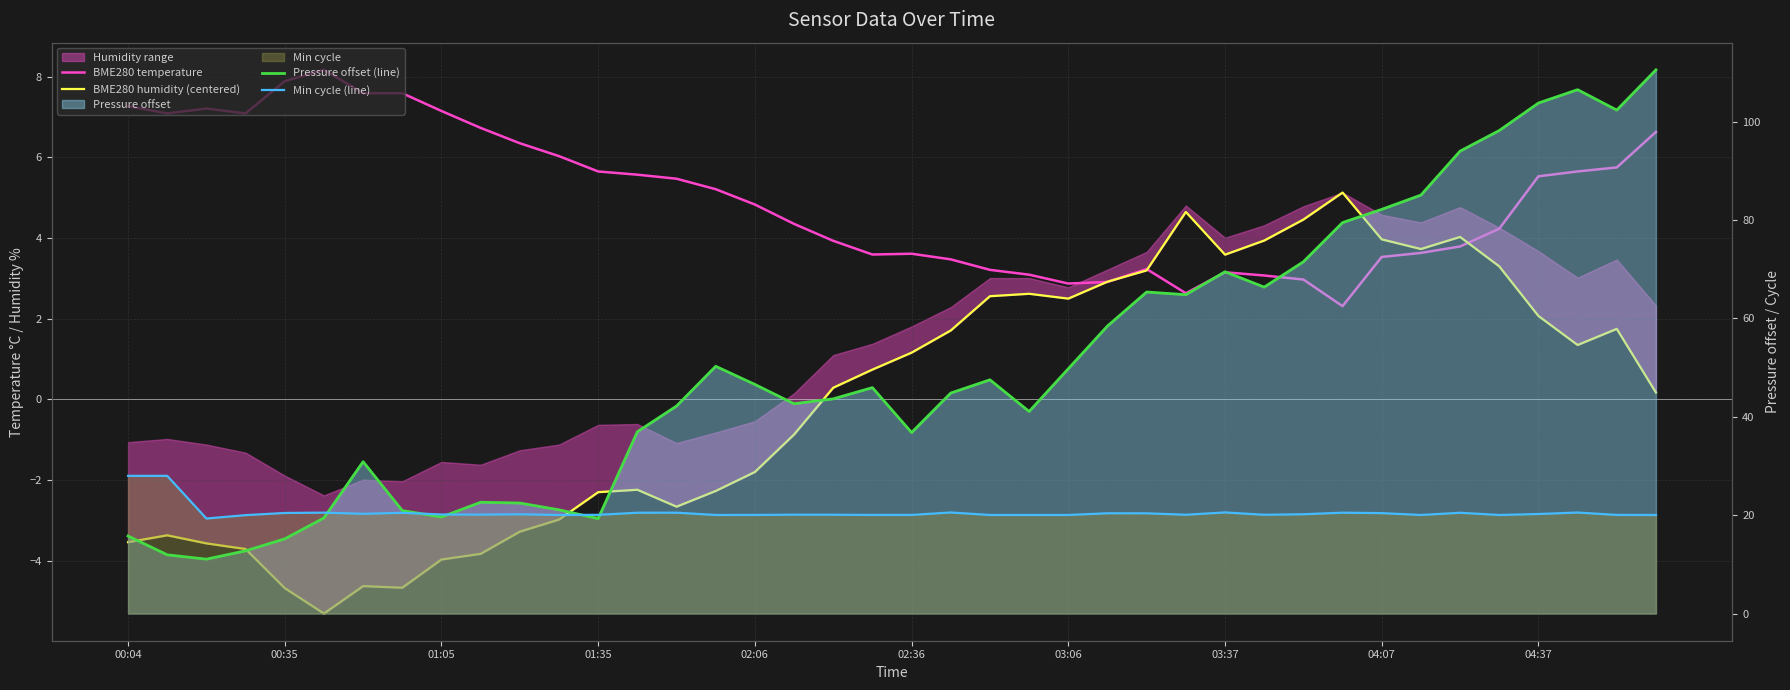

Which series has the largest total across all categories?

Pressure offset (line)